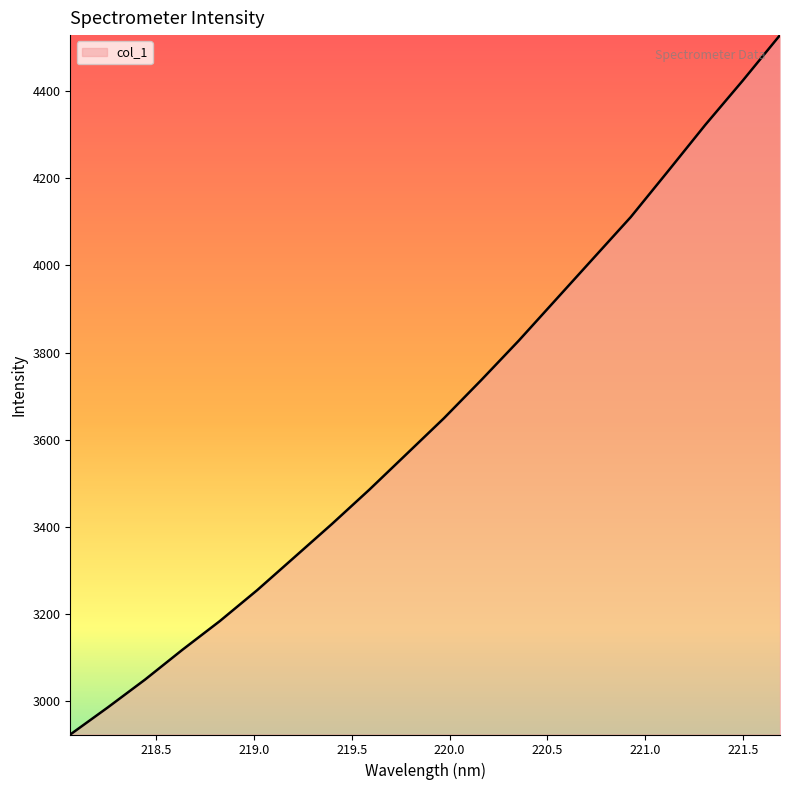

What is the maximum value shown in the chart?

4529.4